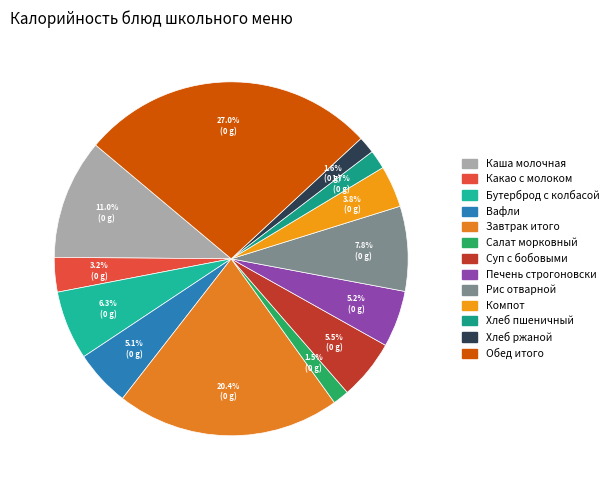

To the nearest percent, what is the difference between the largest and smallest slice percentages?

26%